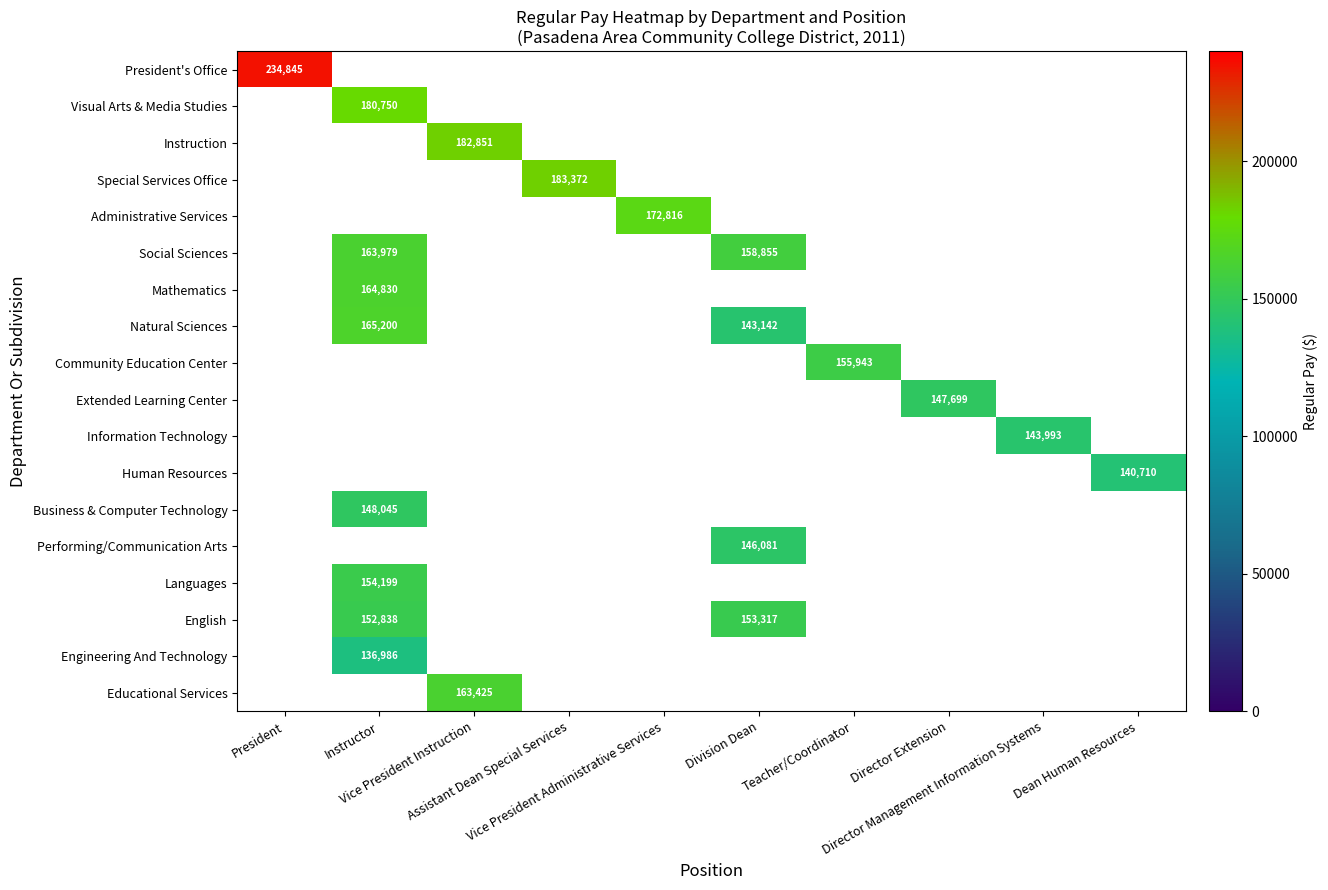

How many categories are shown in the chart?

10